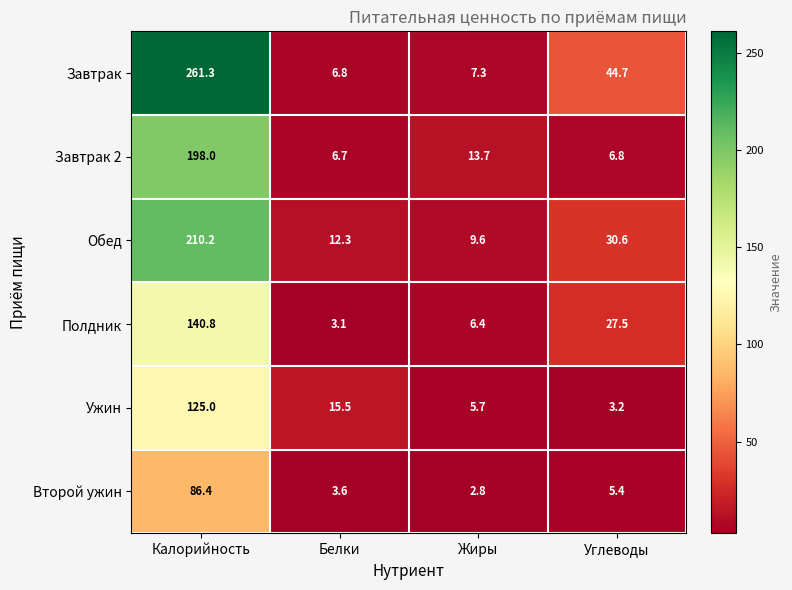

What is the sum of the Завтрак 2 values at Углеводы and Жиры?

20.5